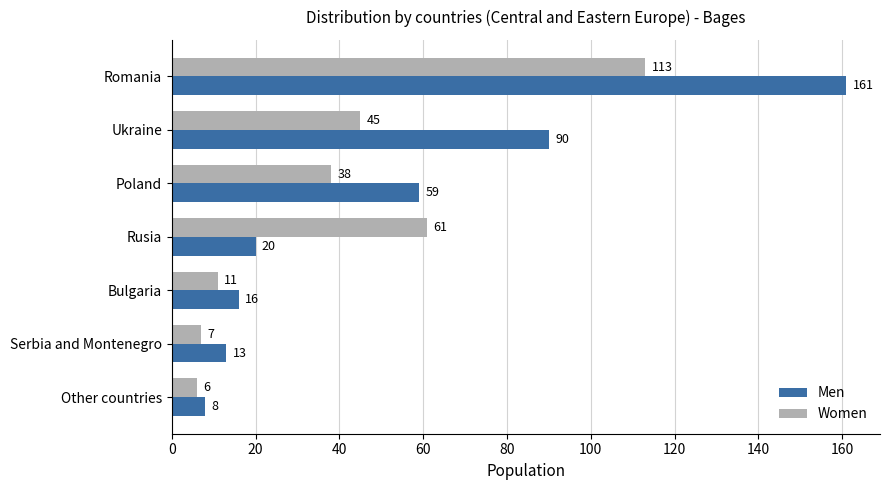

At how many categories does at least one series exceed 71?

2